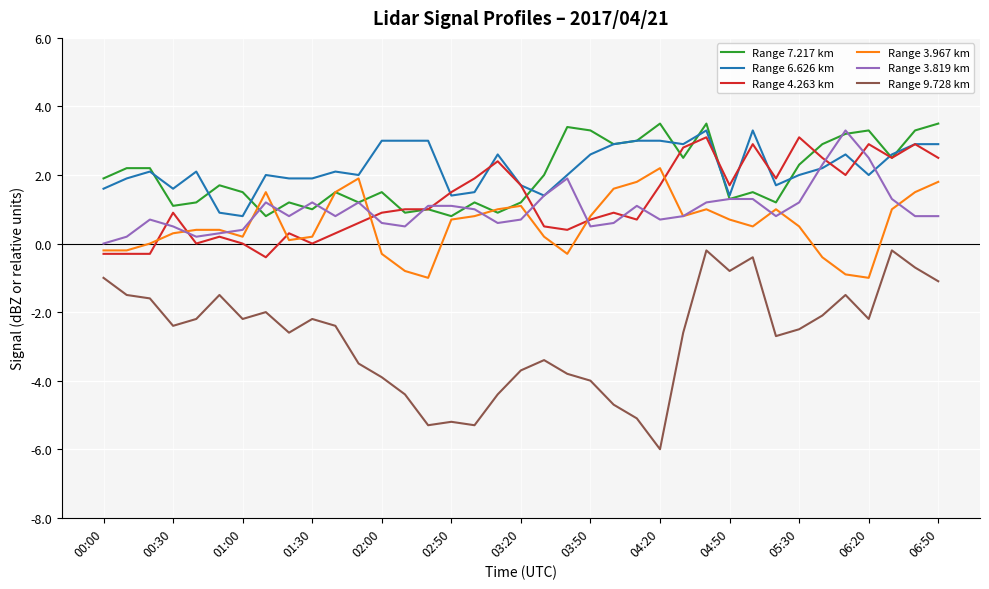

True or false: Range 9.728 km and Range 7.217 km cross at least once.

False